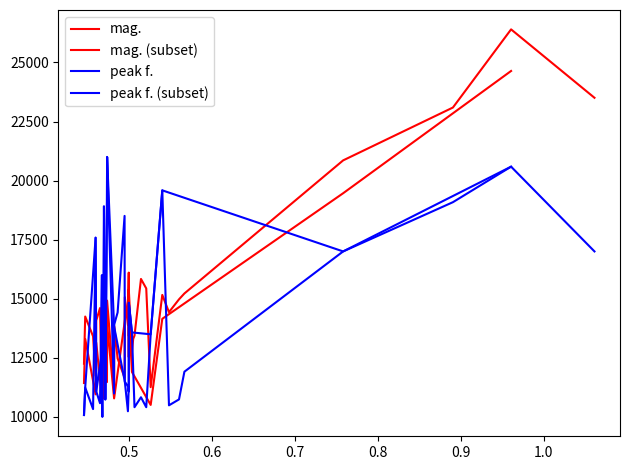

At which category does peak f. reach its first local valley?

3